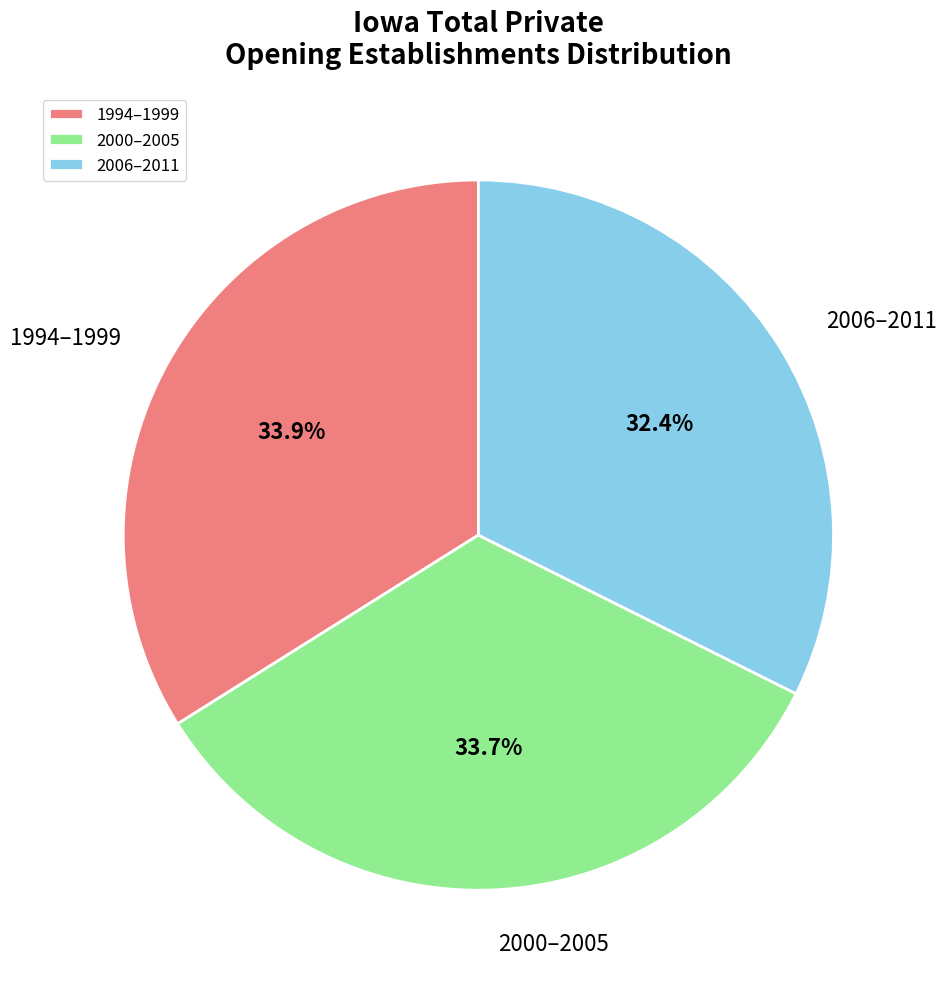

What is the ratio of the value at 1994–1999 to the value at 2006–2011?

1.0